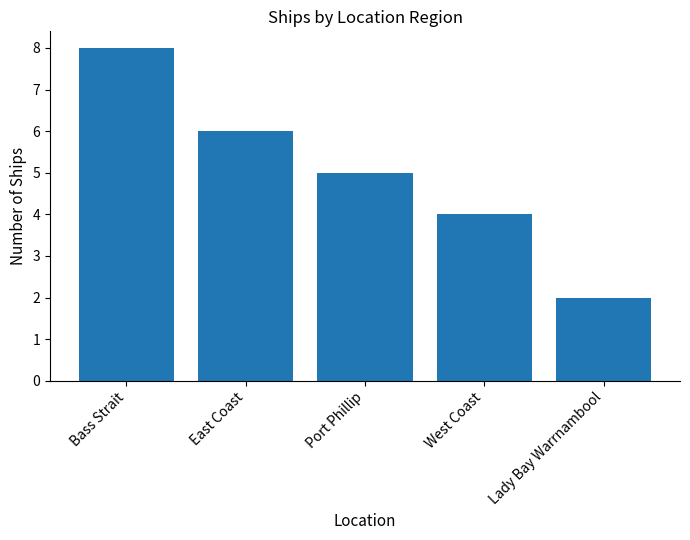

What is the sum of the values at Bass Strait and Port Phillip?

13